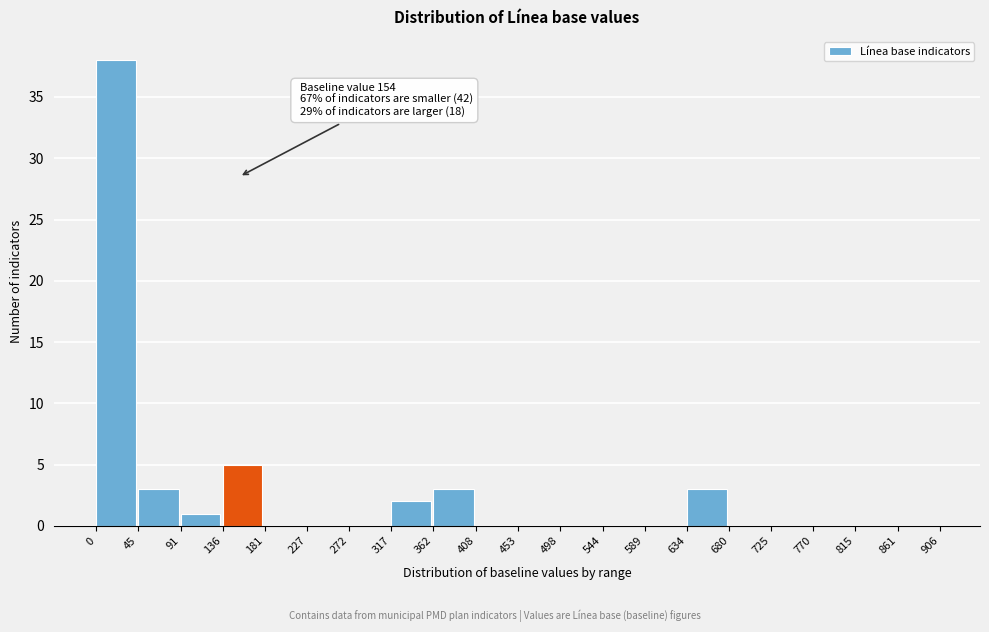

Which range on the x-axis has the tallest bar?

0 to 45